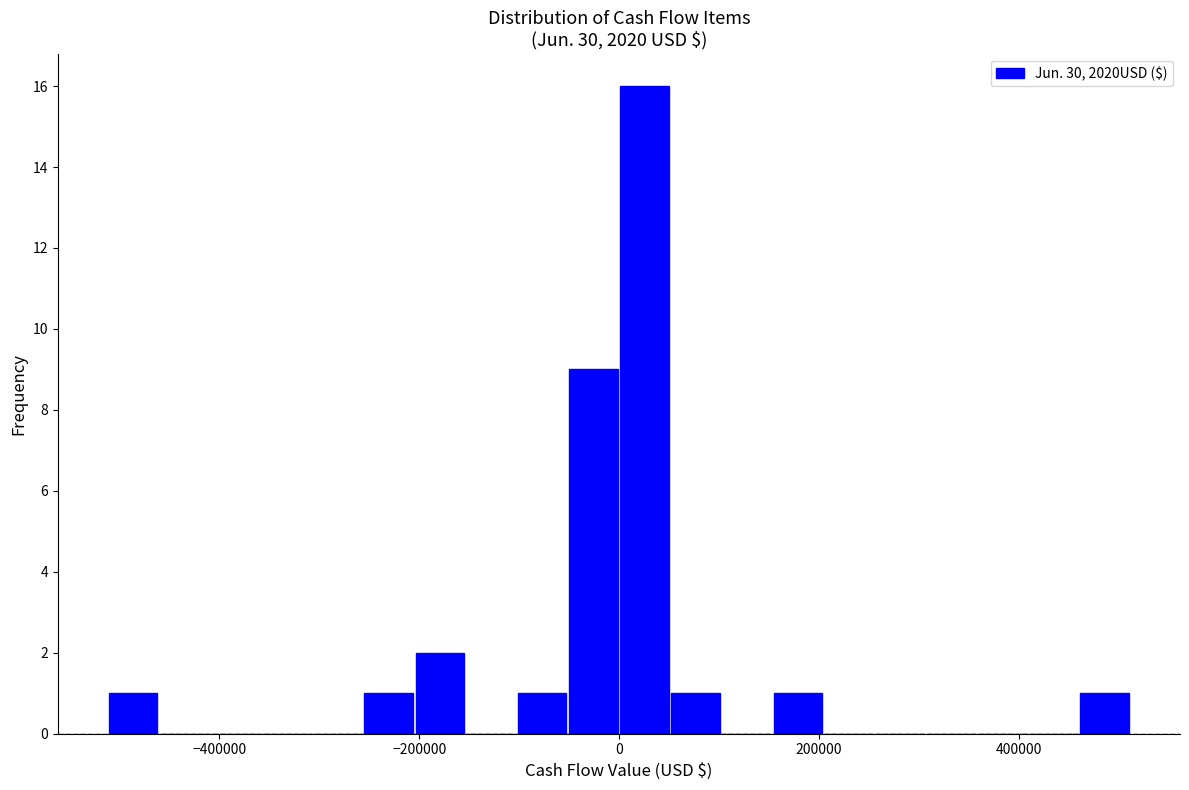

Read against the x-axis, roughly where is the centre of the tallest bar?

20000